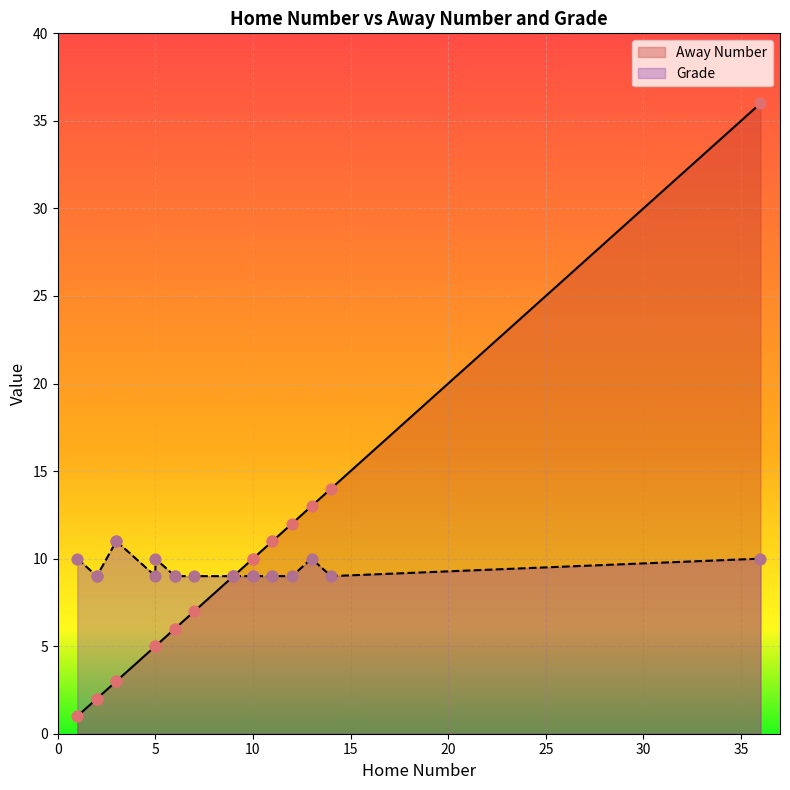

Which series has the widest spread of Y values?

Away Number